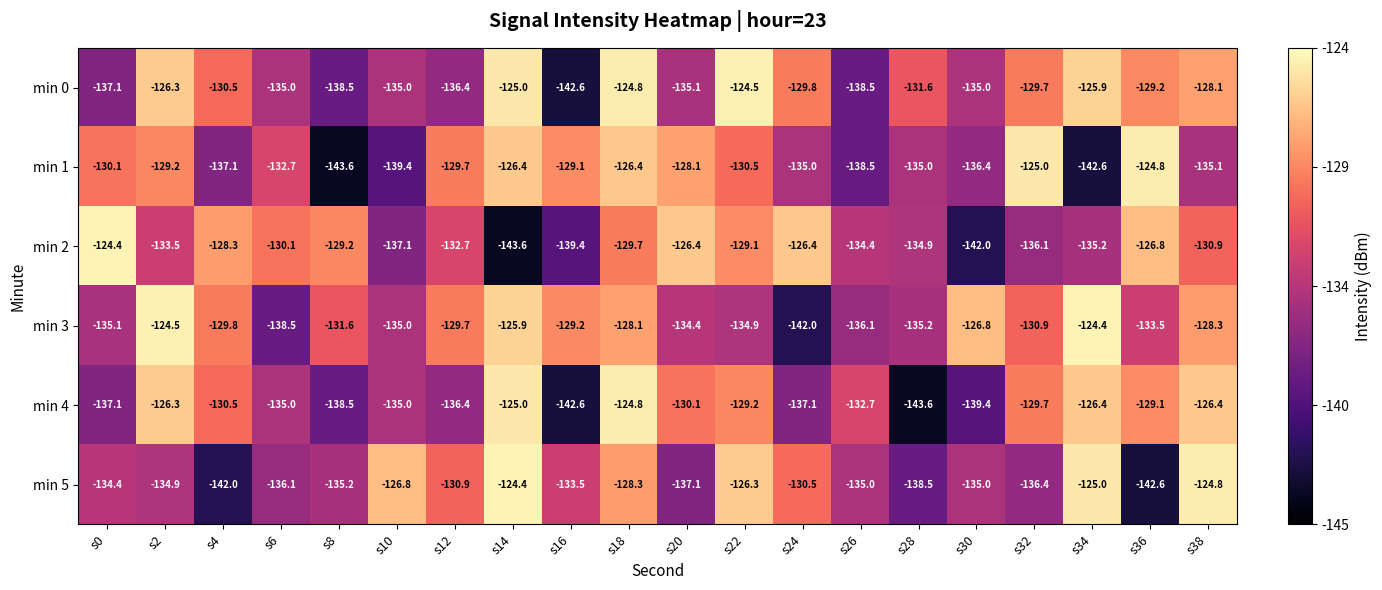

What is the average value of the min 1 series?

-132.7